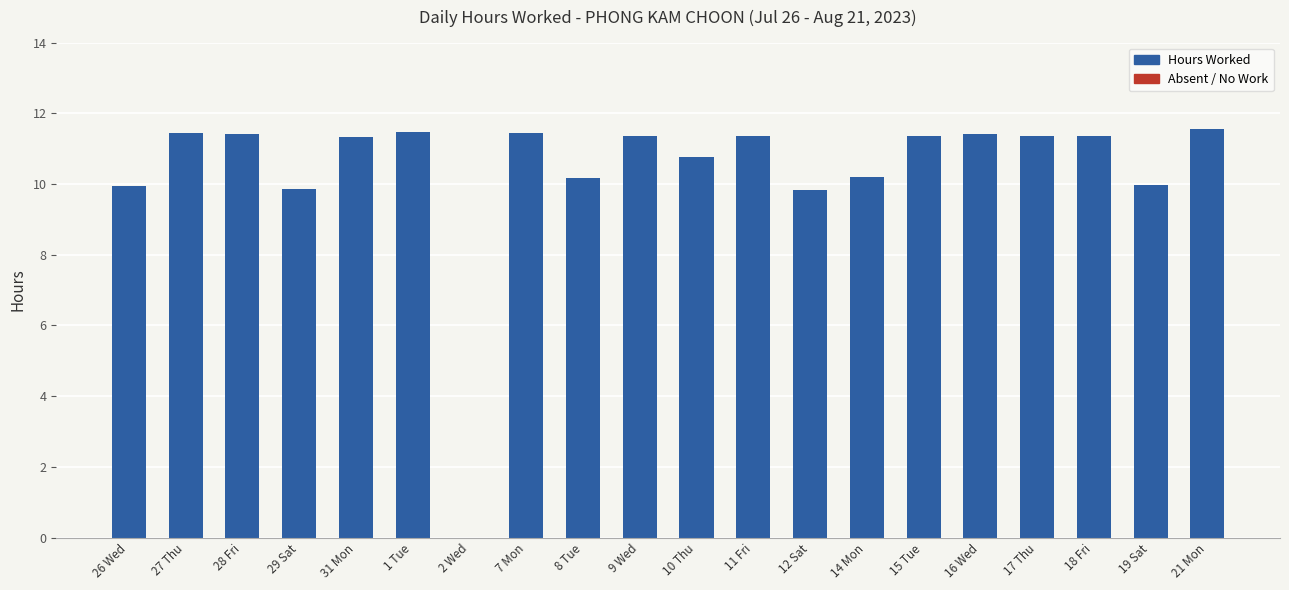

Is it true that the value at 26 Wed is 15.0?

False